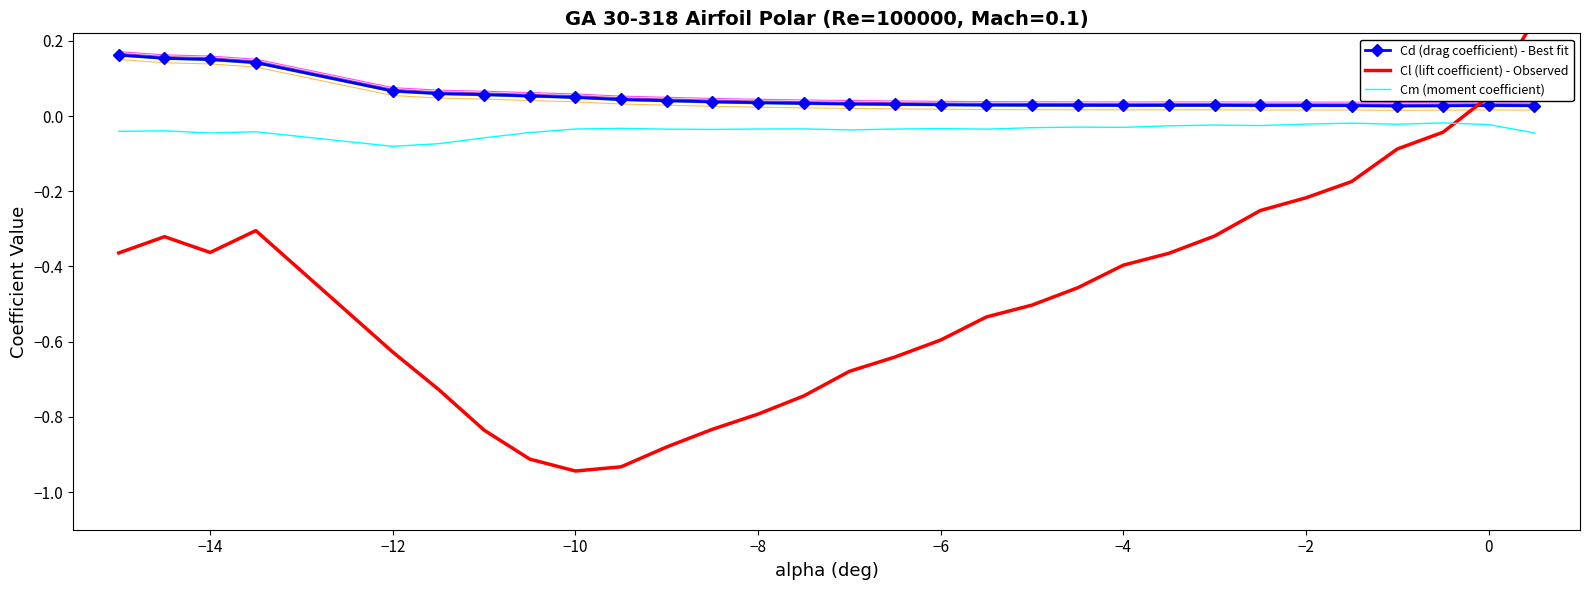

Which series has the largest range (max minus min)?

Cl (lift coefficient) - Observed